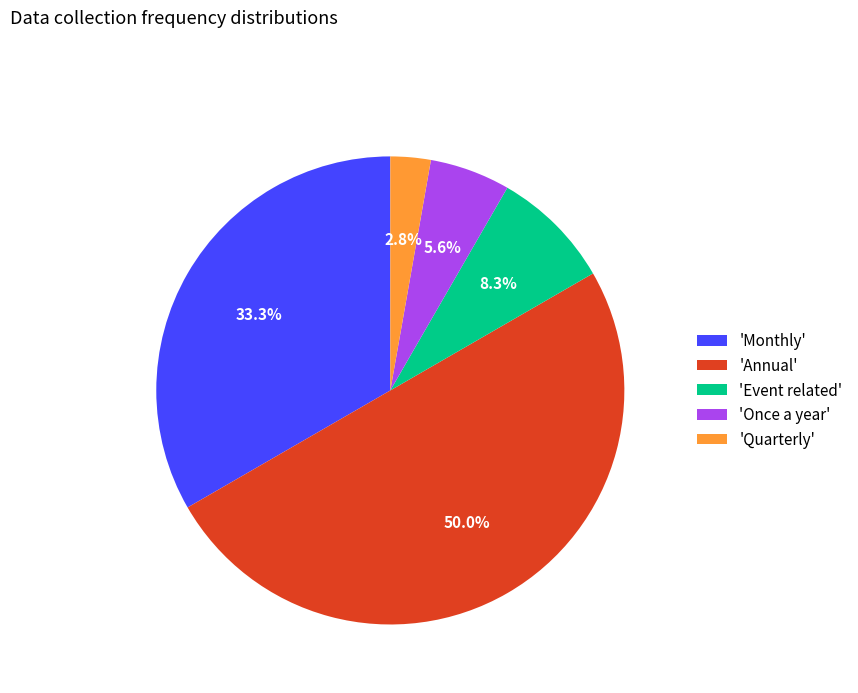

Count the number of slices in the pie.

5